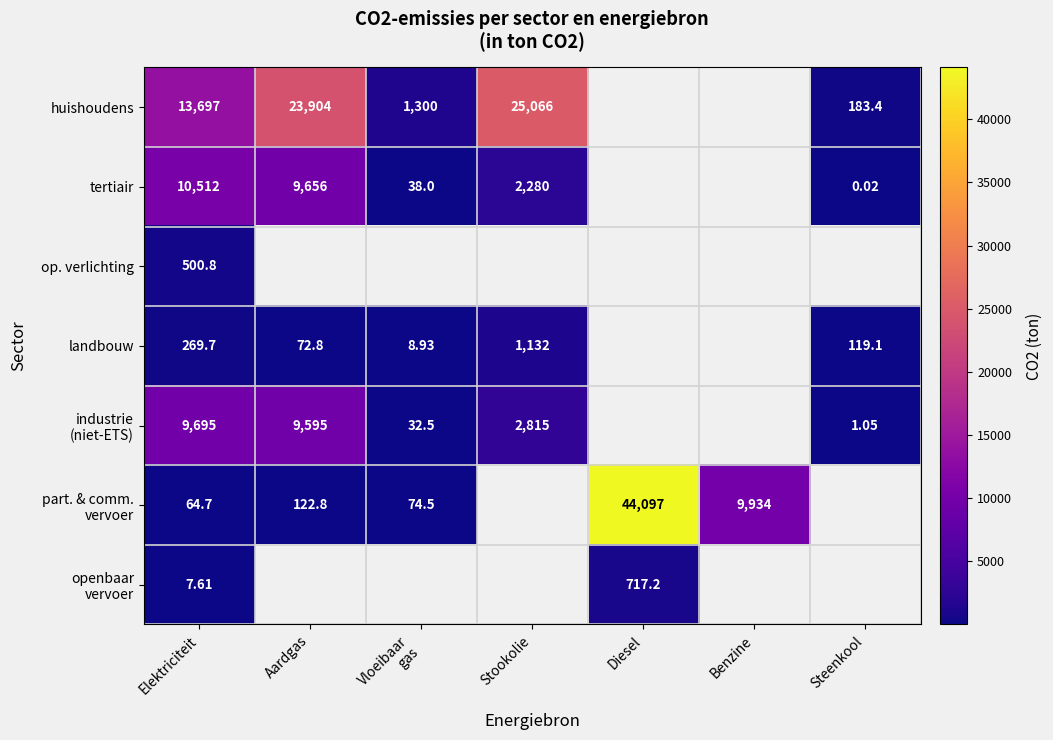

At which category is the sum across all series the highest?

Elektriciteit